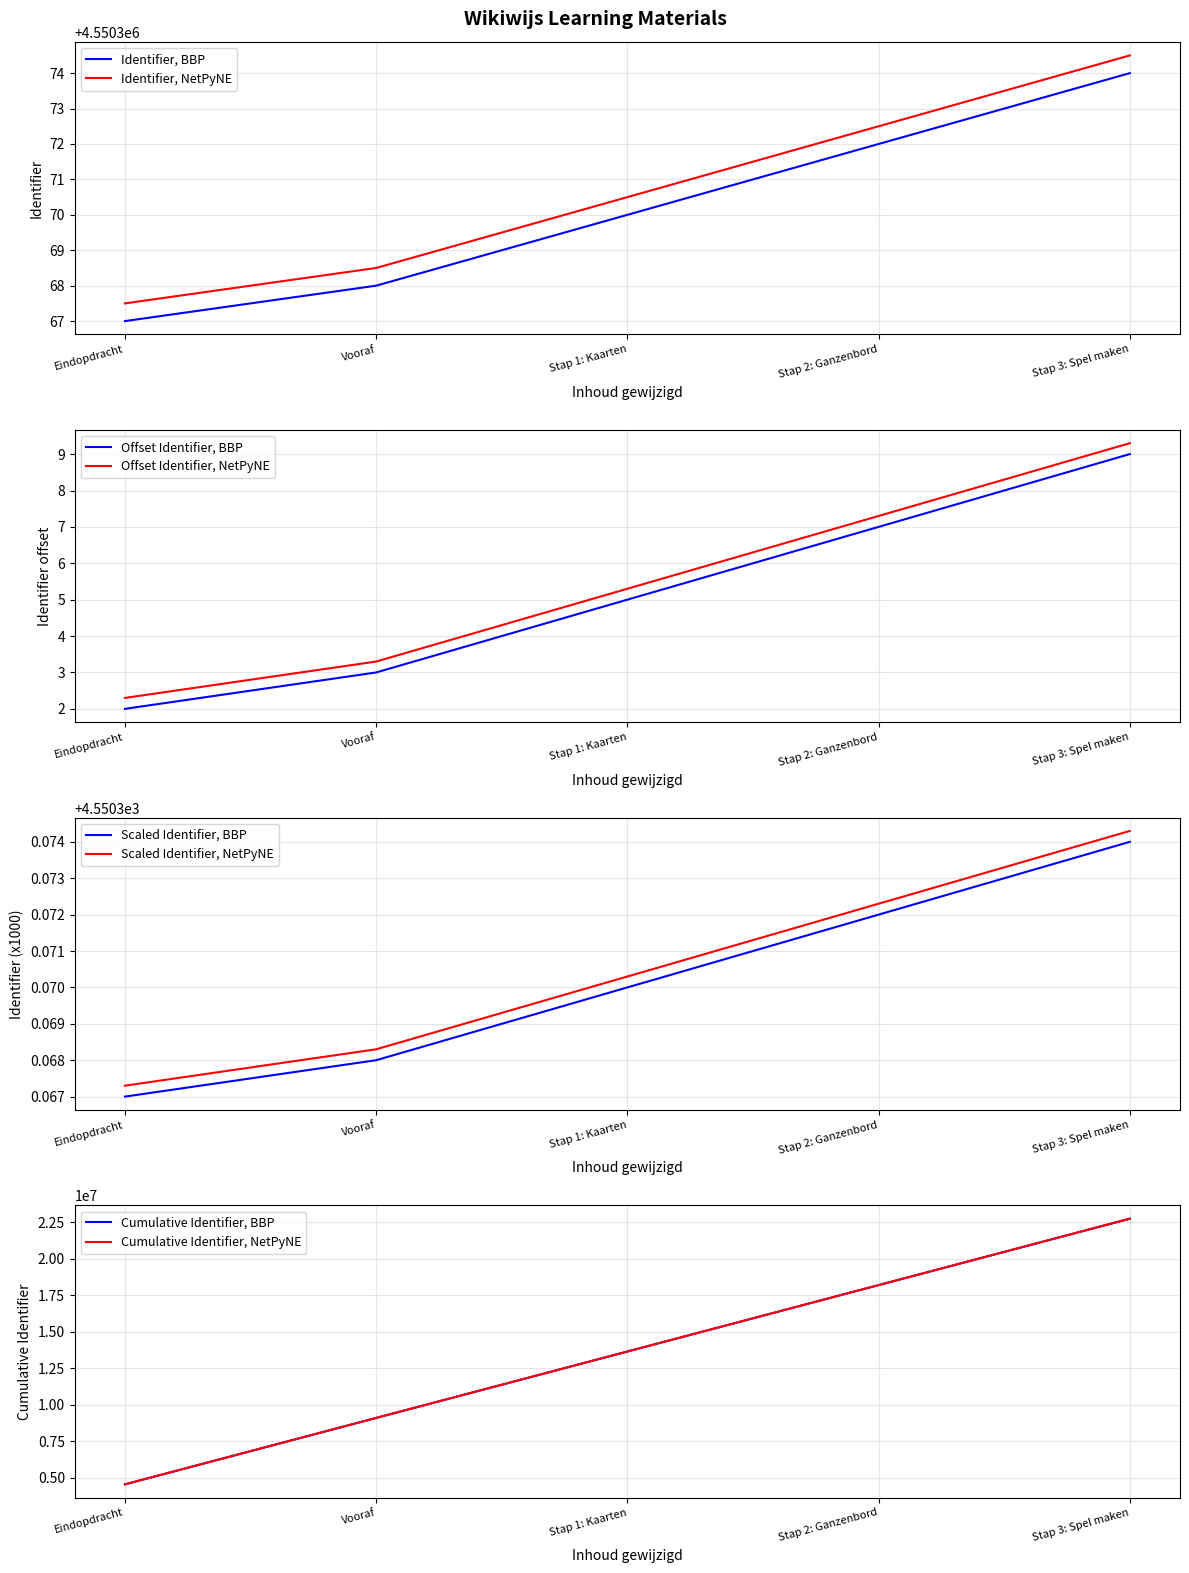

What is the greatest value displayed?

4550374